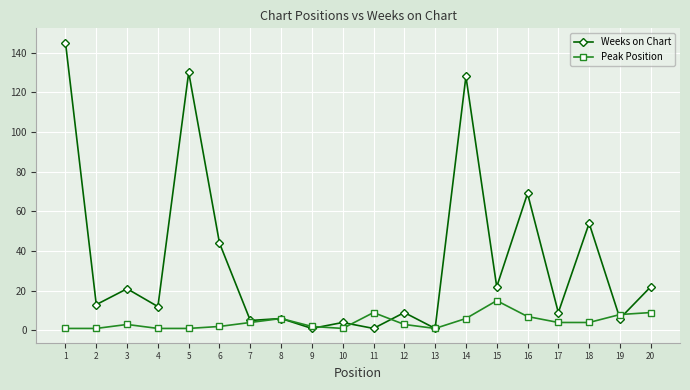

Which series has the largest total across all categories?

Weeks on Chart